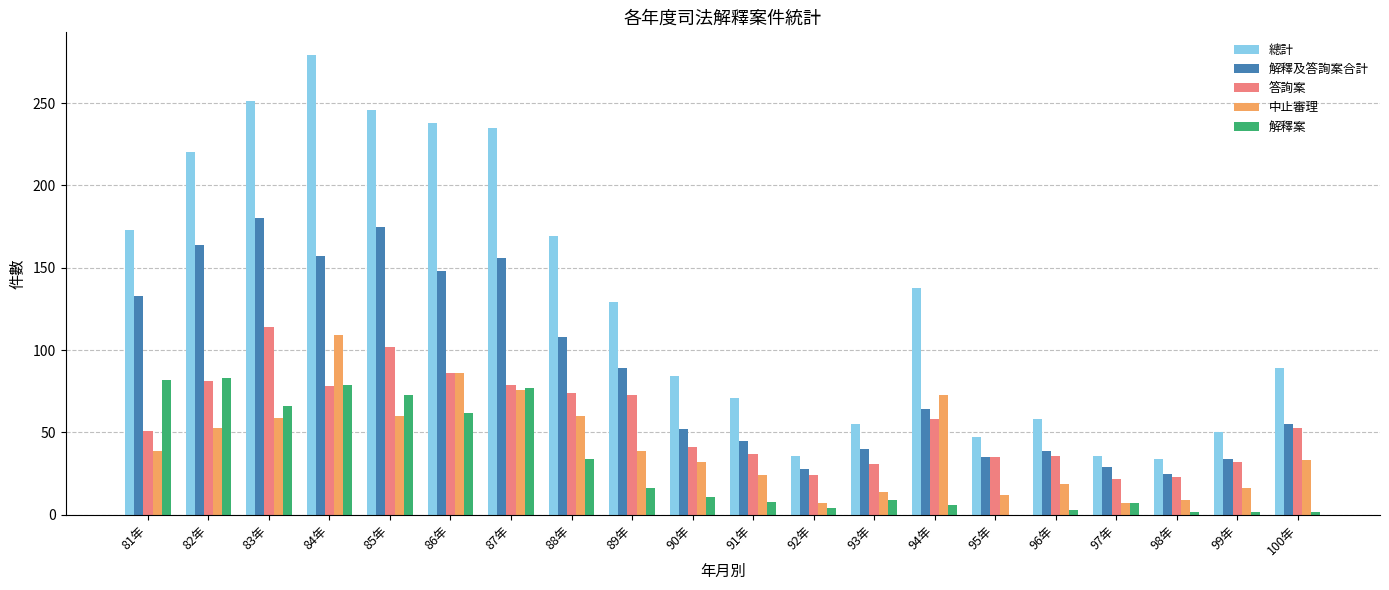

The value of 答詢案 at 99年 is 51. True or false?

False